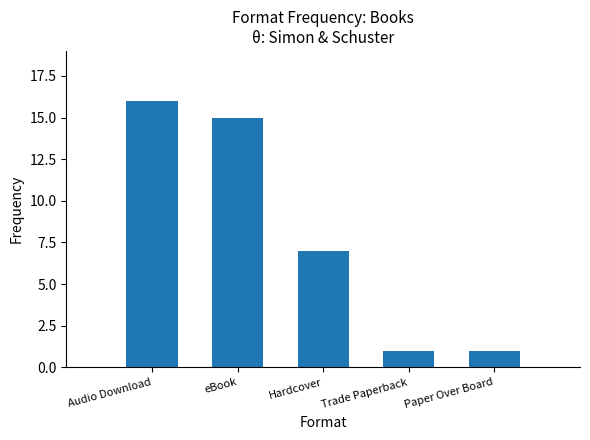

What is the greatest value displayed?

16